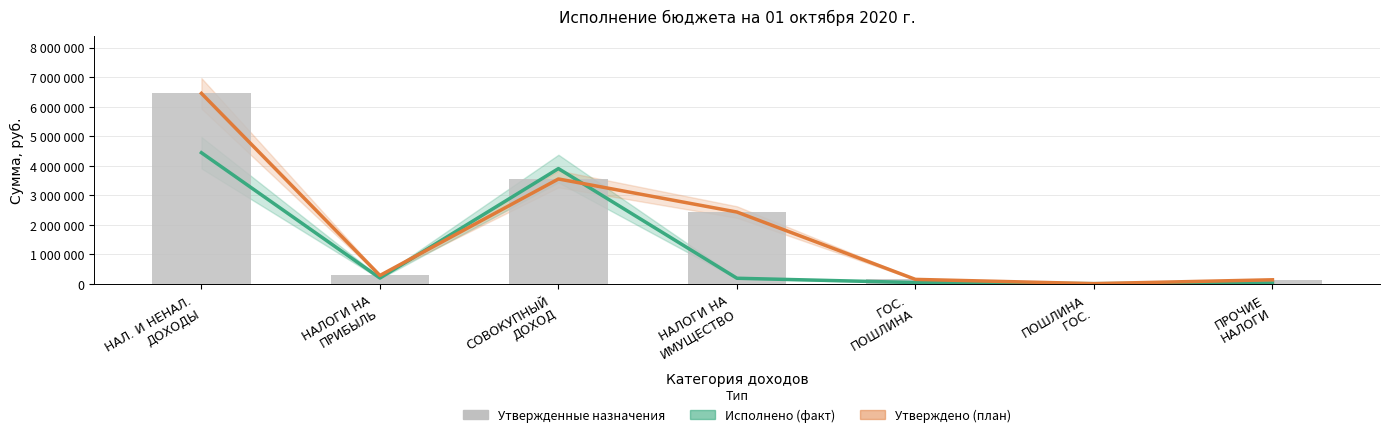

How many groups of bars are there?

7